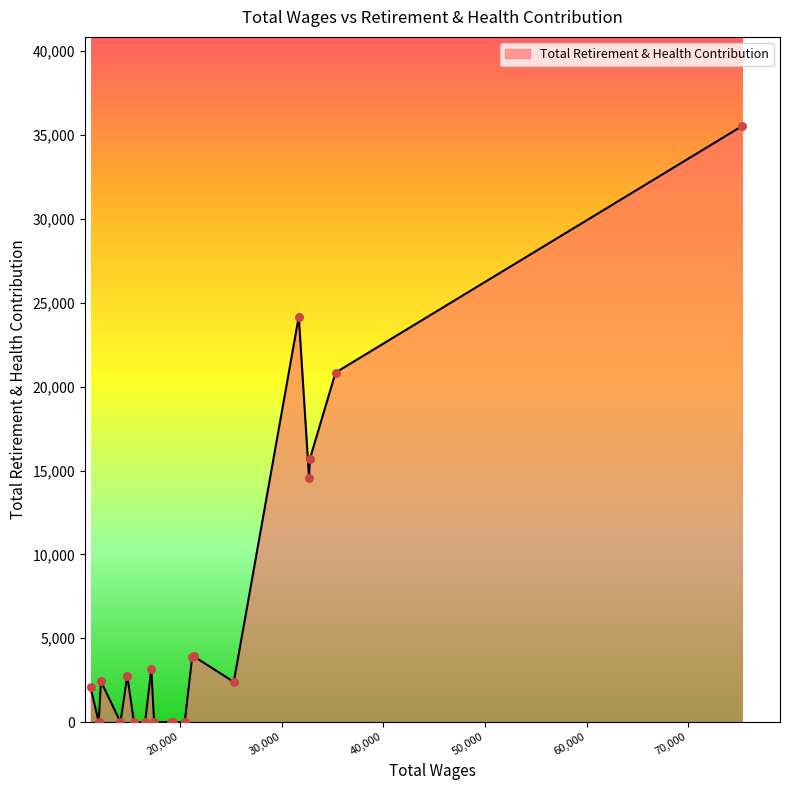

What is the difference between the maximum and minimum values?

35527